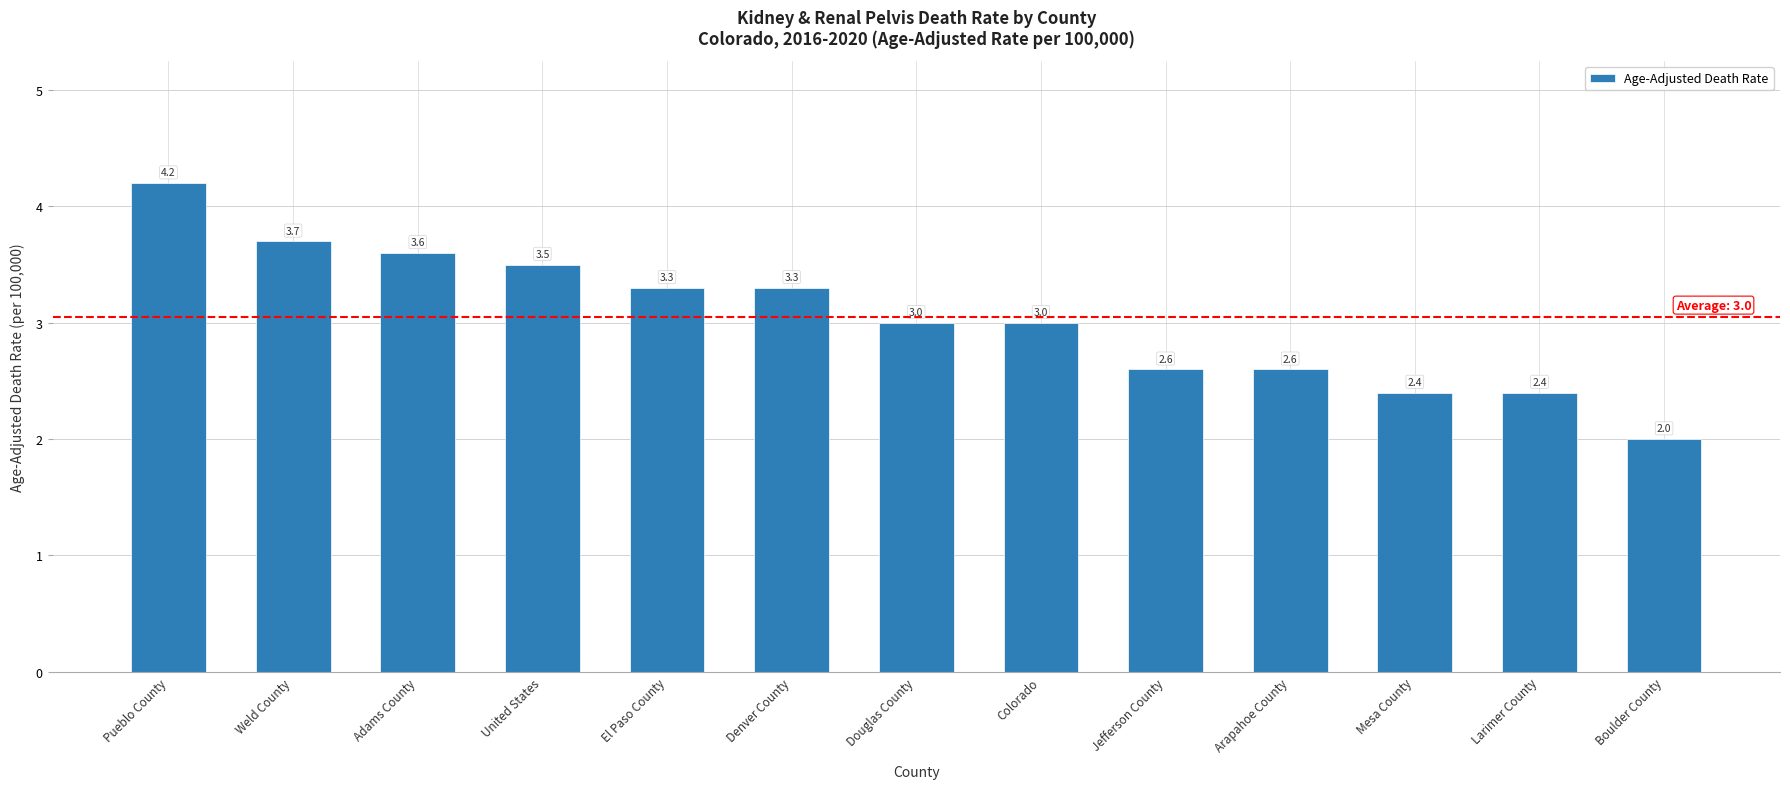

How many data points are less than 3?

5